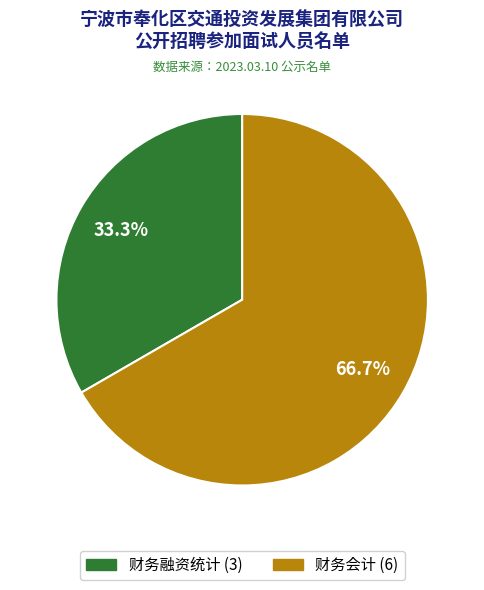

How many segments does this pie chart have?

2